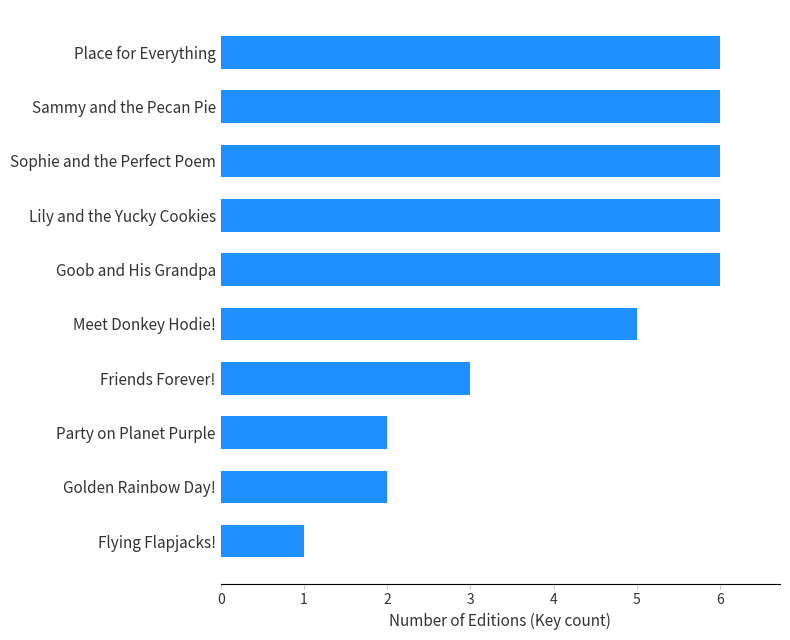

Reading bottom to top, extract all data points from this chart.

1	2	2	3	5	6	6	6	6	6